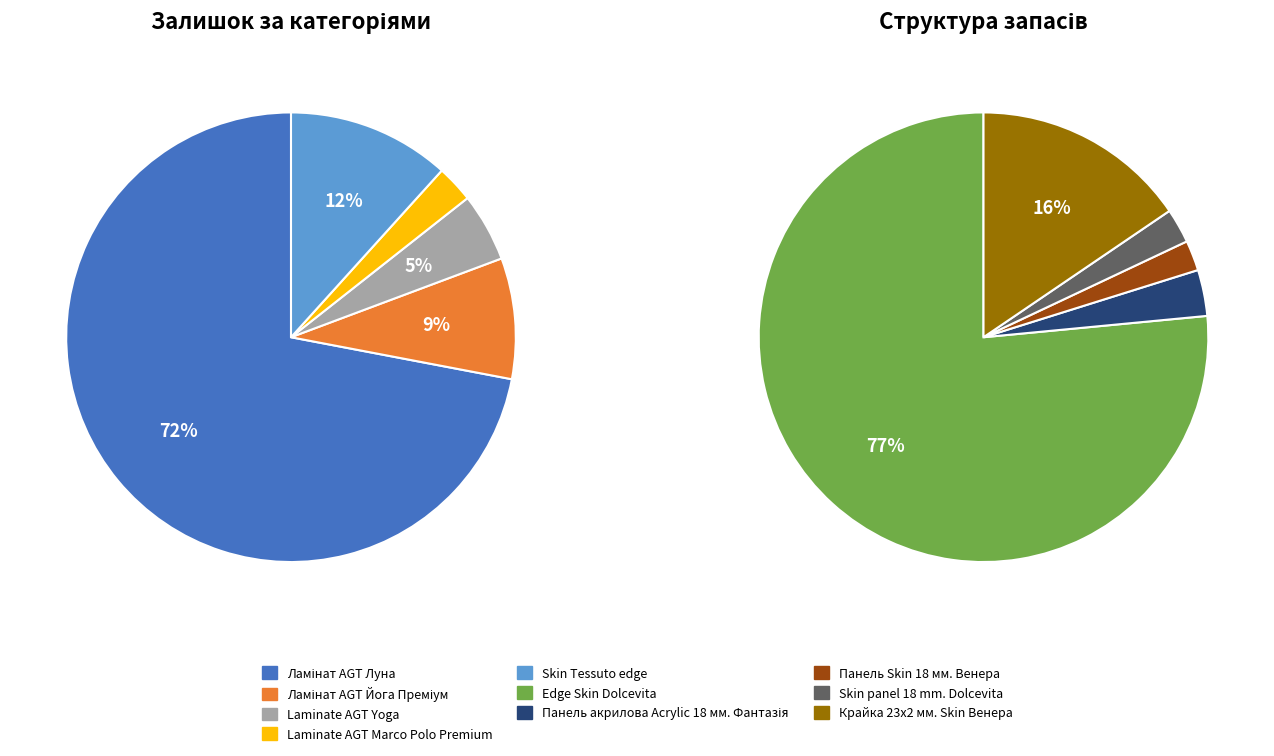

Rank the categories by value from lowest to highest.

Панель Skin 18 мм. Венера, Skin panel 18 mm. Dolcevita, Панель акрилова Acrylic 18 мм. Фантазія, Крайка 23x2 мм. Skin Венера, Laminate AGT Marco Polo Premium, Laminate AGT Yoga, Edge Skin Dolcevita, Ламінат AGT Йога Преміум, Skin Tessuto edge, Ламінат AGT Луна